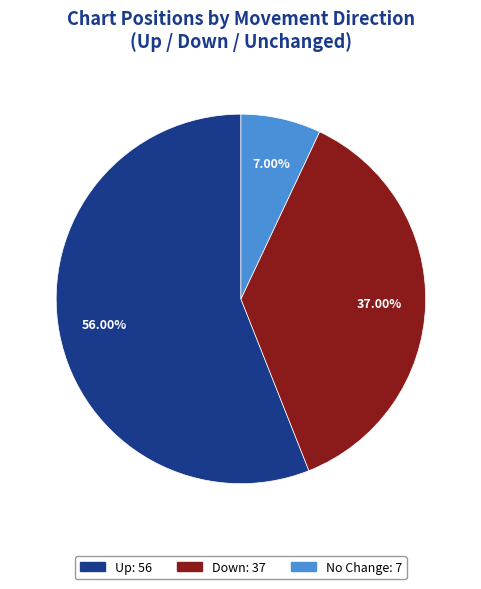

Is there a majority slice in this chart?

Yes